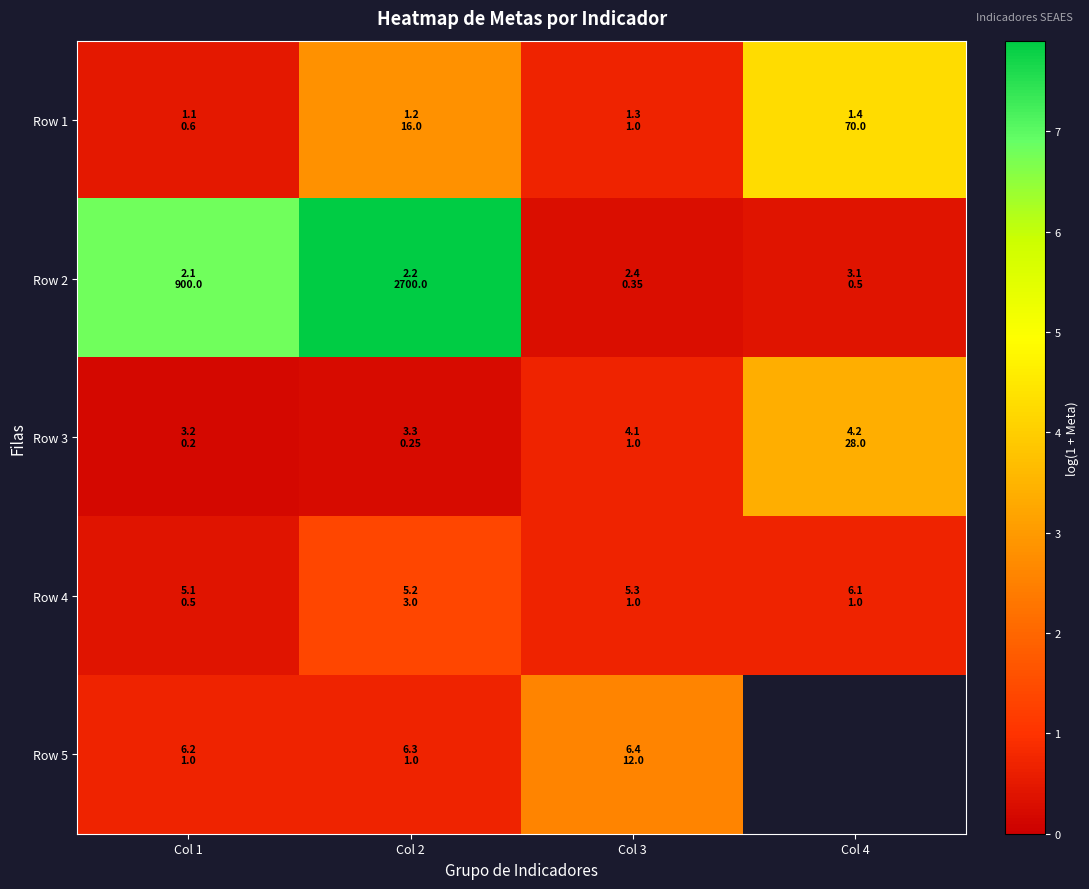

At how many categories does at least one series exceed 6?

2